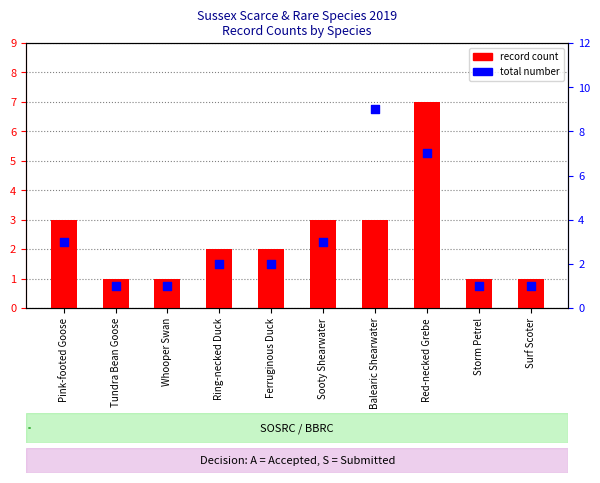

Which series reaches the maximum Y coordinate?

total number